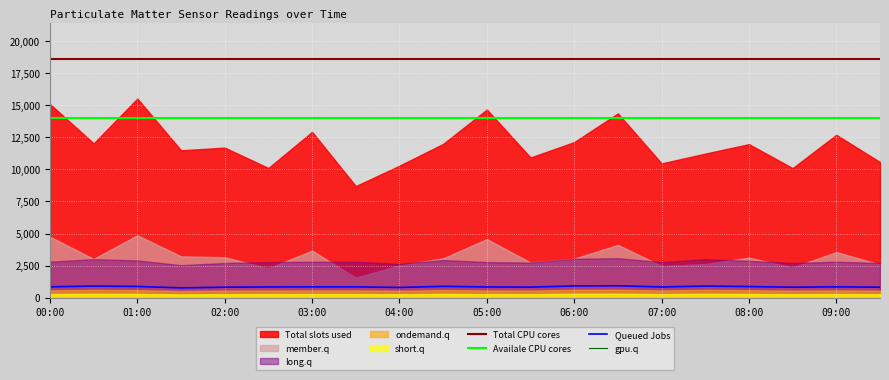

Is the value of Queued Jobs at 07:00 greater than the value of Availale CPU cores at 06:00?

No